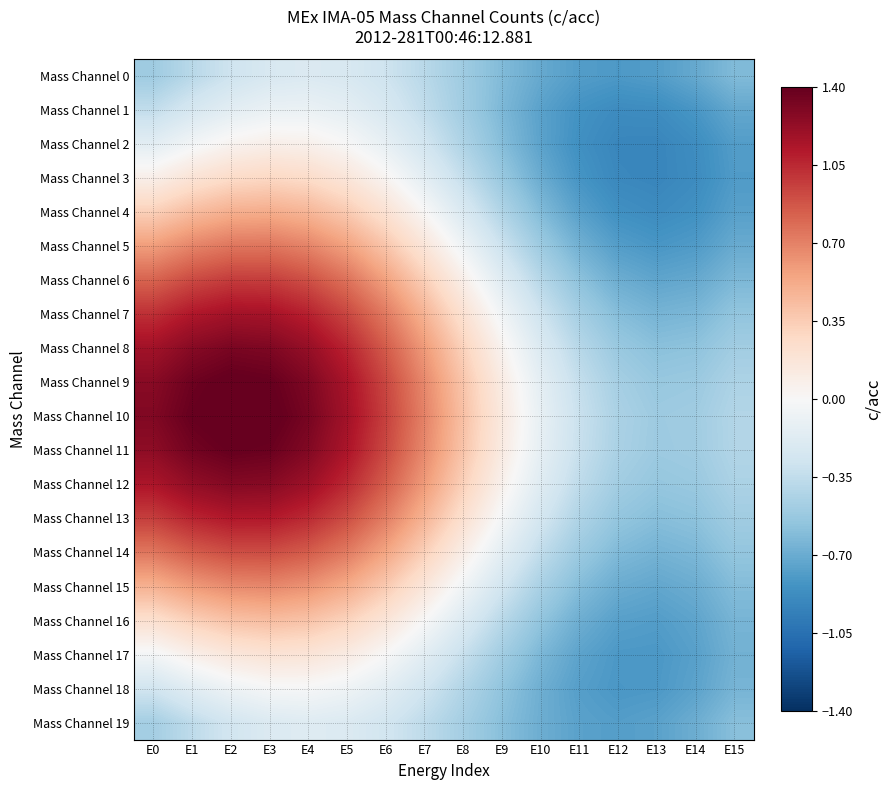

Reading right to left, what are all the values shown in this chart?

Mass Channel 0: E15=-0.6	E14=-0.7	E13=-0.8	E12=-0.8	E11=-0.8	E10=-0.7	E9=-0.6	E8=-0.5	E7=-0.4	E6=-0.3	E5=-0.2	E4=-0.2	E3=-0.2	E2=-0.3	E1=-0.4	E0=-0.5
Mass Channel 1: E15=-0.7	E14=-0.8	E13=-0.9	E12=-0.9	E11=-0.8	E10=-0.8	E9=-0.6	E8=-0.5	E7=-0.3	E6=-0.2	E5=-0.1	E4=-0.1	E3=-0.1	E2=-0.1	E1=-0.2	E0=-0.3
Mass Channel 2: E15=-0.8	E14=-0.9	E13=-0.9	E12=-0.9	E11=-0.9	E10=-0.7	E9=-0.6	E8=-0.4	E7=-0.3	E6=-0.1	E5=0.0	E4=0.1	E3=0.1	E2=0.0	E1=-0.0	E0=-0.1
Mass Channel 3: E15=-0.8	E14=-0.9	E13=-0.9	E12=-0.9	E11=-0.8	E10=-0.7	E9=-0.5	E8=-0.3	E7=-0.1	E6=0.0	E5=0.2	E4=0.3	E3=0.3	E2=0.3	E1=0.2	E0=0.1
Mass Channel 4: E15=-0.8	E14=-0.8	E13=-0.9	E12=-0.9	E11=-0.8	E10=-0.6	E9=-0.4	E8=-0.2	E7=0.0	E6=0.2	E5=0.4	E4=0.5	E3=0.5	E2=0.5	E1=0.4	E0=0.3
Mass Channel 5: E15=-0.7	E14=-0.8	E13=-0.8	E12=-0.8	E11=-0.7	E10=-0.5	E9=-0.3	E8=-0.1	E7=0.2	E6=0.4	E5=0.6	E4=0.7	E3=0.8	E2=0.7	E1=0.7	E0=0.6
Mass Channel 6: E15=-0.6	E14=-0.7	E13=-0.7	E12=-0.7	E11=-0.6	E10=-0.4	E9=-0.2	E8=0.1	E7=0.3	E6=0.6	E5=0.8	E4=0.9	E3=1.0	E2=1.0	E1=0.9	E0=0.8
Mass Channel 7: E15=-0.6	E14=-0.6	E13=-0.7	E12=-0.6	E11=-0.5	E10=-0.3	E9=-0.0	E8=0.2	E7=0.5	E6=0.7	E5=0.9	E4=1.1	E3=1.2	E2=1.2	E1=1.1	E0=1.0
Mass Channel 8: E15=-0.5	E14=-0.6	E13=-0.6	E12=-0.5	E11=-0.4	E10=-0.2	E9=0.1	E8=0.3	E7=0.6	E6=0.9	E5=1.1	E4=1.2	E3=1.3	E2=1.3	E1=1.3	E0=1.2
Mass Channel 9: E15=-0.4	E14=-0.5	E13=-0.5	E12=-0.5	E11=-0.3	E10=-0.1	E9=0.1	E8=0.4	E7=0.7	E6=0.9	E5=1.2	E4=1.3	E3=1.4	E2=1.4	E1=1.4	E0=1.3
Mass Channel 10: E15=-0.4	E14=-0.5	E13=-0.5	E12=-0.4	E11=-0.3	E10=-0.1	E9=0.1	E8=0.4	E7=0.7	E6=1.0	E5=1.2	E4=1.3	E3=1.4	E2=1.4	E1=1.4	E0=1.3
Mass Channel 11: E15=-0.4	E14=-0.5	E13=-0.5	E12=-0.5	E11=-0.3	E10=-0.1	E9=0.1	E8=0.4	E7=0.7	E6=0.9	E5=1.1	E4=1.3	E3=1.4	E2=1.4	E1=1.3	E0=1.3
Mass Channel 12: E15=-0.4	E14=-0.5	E13=-0.5	E12=-0.5	E11=-0.4	E10=-0.2	E9=0.1	E8=0.3	E7=0.6	E6=0.8	E5=1.0	E4=1.2	E3=1.3	E2=1.3	E1=1.2	E0=1.1
Mass Channel 13: E15=-0.5	E14=-0.6	E13=-0.6	E12=-0.5	E11=-0.4	E10=-0.3	E9=-0.0	E8=0.2	E7=0.5	E6=0.7	E5=0.9	E4=1.0	E3=1.1	E2=1.1	E1=1.1	E0=1.0
Mass Channel 14: E15=-0.5	E14=-0.6	E13=-0.7	E12=-0.6	E11=-0.5	E10=-0.4	E9=-0.1	E8=0.1	E7=0.3	E6=0.5	E5=0.7	E4=0.8	E3=0.9	E2=0.9	E1=0.8	E0=0.7
Mass Channel 15: E15=-0.6	E14=-0.7	E13=-0.7	E12=-0.7	E11=-0.6	E10=-0.5	E9=-0.3	E8=-0.1	E7=0.2	E6=0.4	E5=0.5	E4=0.6	E3=0.7	E2=0.7	E1=0.6	E0=0.5
Mass Channel 16: E15=-0.7	E14=-0.7	E13=-0.8	E12=-0.8	E11=-0.7	E10=-0.6	E9=-0.4	E8=-0.2	E7=0.0	E6=0.2	E5=0.3	E4=0.4	E3=0.4	E2=0.4	E1=0.3	E0=0.2
Mass Channel 17: E15=-0.7	E14=-0.8	E13=-0.8	E12=-0.8	E11=-0.7	E10=-0.6	E9=-0.5	E8=-0.3	E7=-0.2	E6=-0.0	E5=0.1	E4=0.2	E3=0.2	E2=0.2	E1=0.1	E0=-0.0
Mass Channel 18: E15=-0.7	E14=-0.7	E13=-0.8	E12=-0.8	E11=-0.8	E10=-0.7	E9=-0.6	E8=-0.4	E7=-0.3	E6=-0.2	E5=-0.1	E4=-0.0	E3=-0.0	E2=-0.1	E1=-0.2	E0=-0.3
Mass Channel 19: E15=-0.6	E14=-0.7	E13=-0.8	E12=-0.8	E11=-0.8	E10=-0.7	E9=-0.6	E8=-0.5	E7=-0.4	E6=-0.3	E5=-0.2	E4=-0.2	E3=-0.2	E2=-0.3	E1=-0.4	E0=-0.5